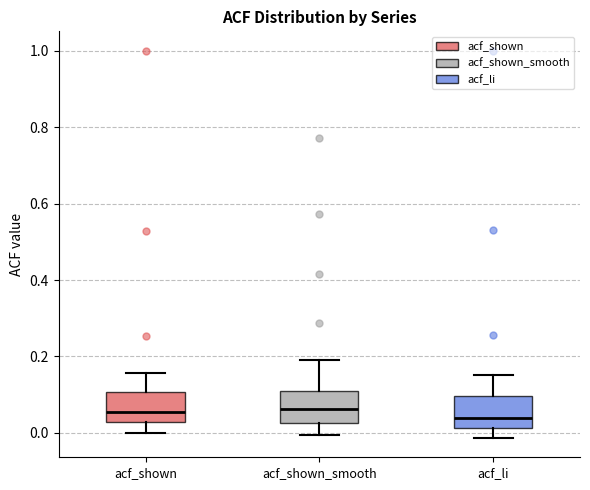

Reading left to right, transcribe this box plot: for each box, give where its median line is, the range the box spans, and where its two whiskers end, as read against the y-axis. The values are not printed on the chart, so give them approximately, as read against the axis.

acf_shown: median 0.06, box 0.02 to 0.10, whiskers 0.00 to 0.16
acf_shown_smooth: median 0.06, box 0.02 to 0.10, whiskers 0.00 to 0.20
acf_li: median 0.04, box 0.02 to 0.10, whiskers -0.02 to 0.16